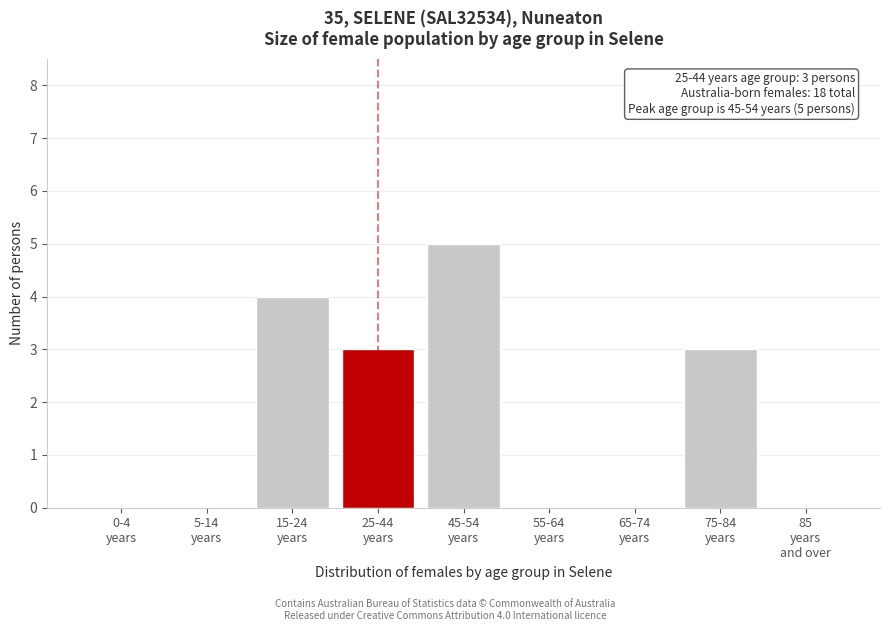

What is the greatest value displayed?

5